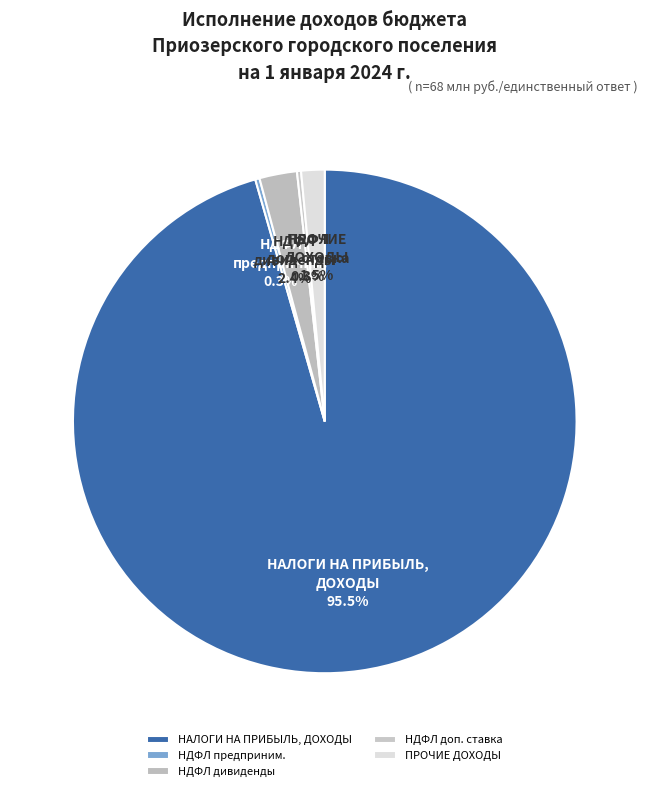

Which has a higher value, ПРОЧИЕ ДОХОДЫ or НДФЛ дивиденды?

НДФЛ дивиденды